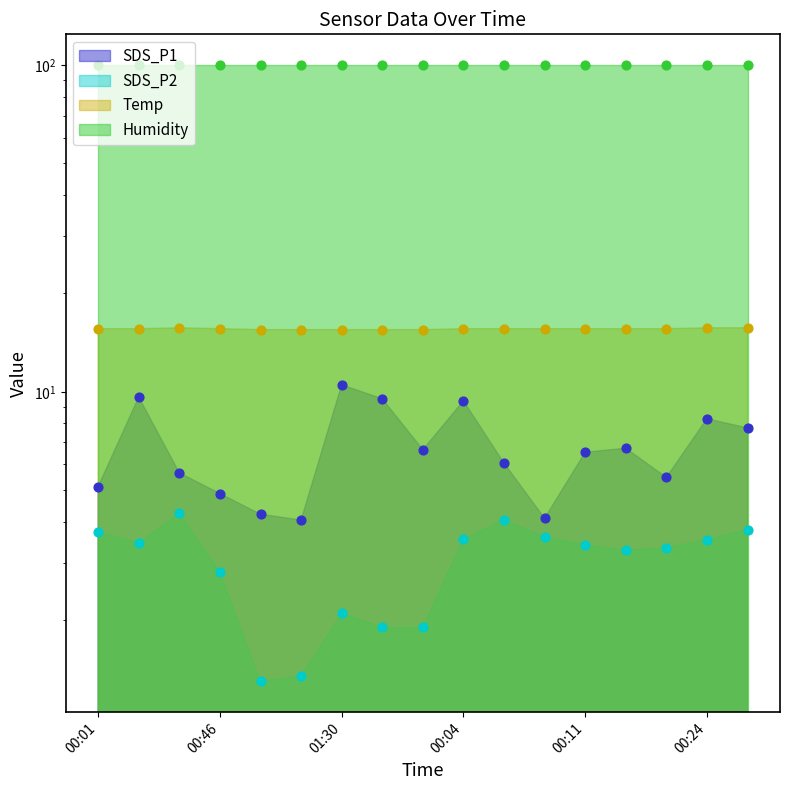

Which series has the widest spread of Y values?

SDS_P1